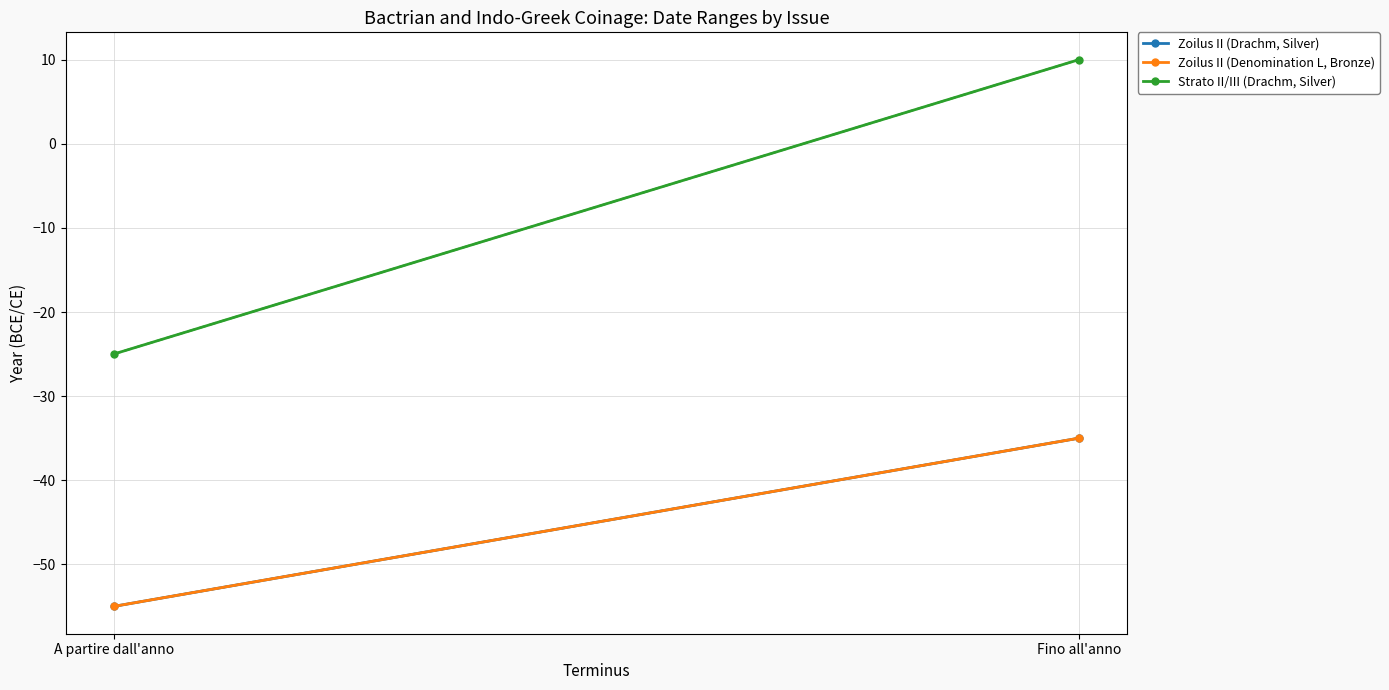

True or false: Zoilus II (Denomination L, Bronze) has a value of -74 at A partire dall'anno.

False